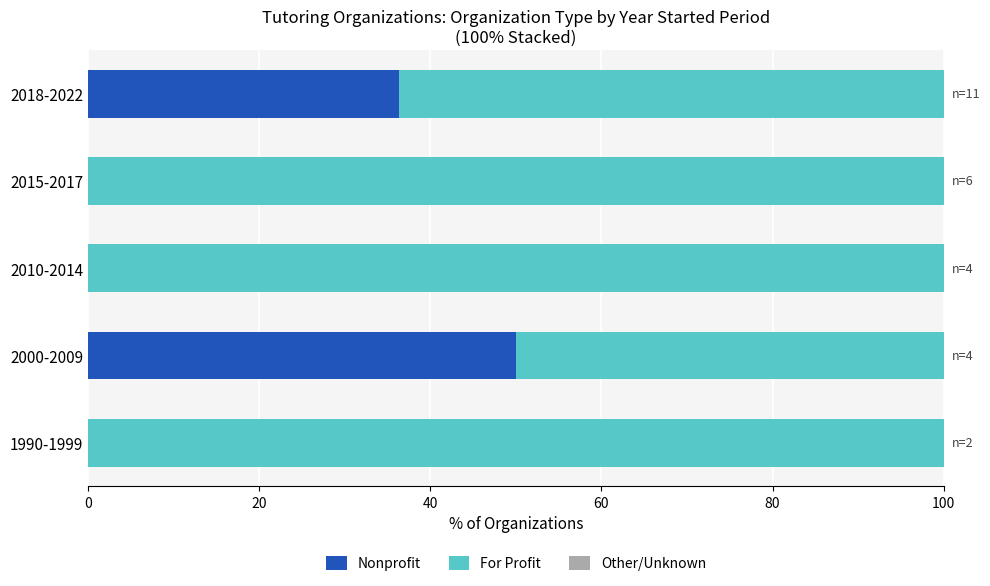

What is the sum of all Nonprofit values?

86.4